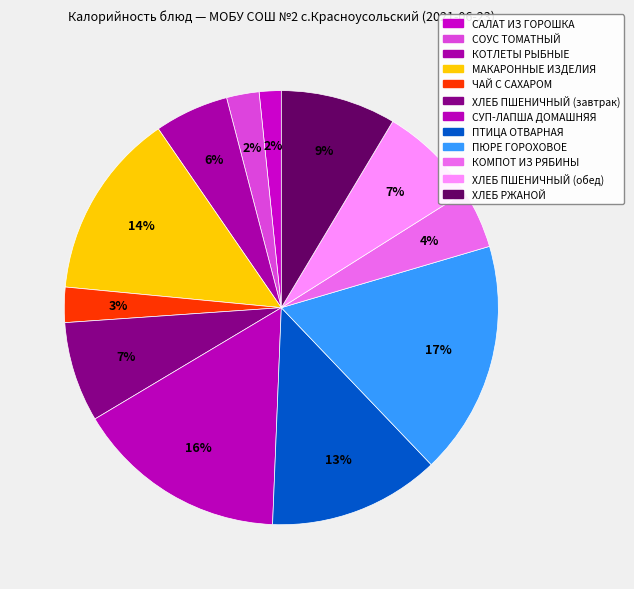

Count the number of slices in the pie.

12